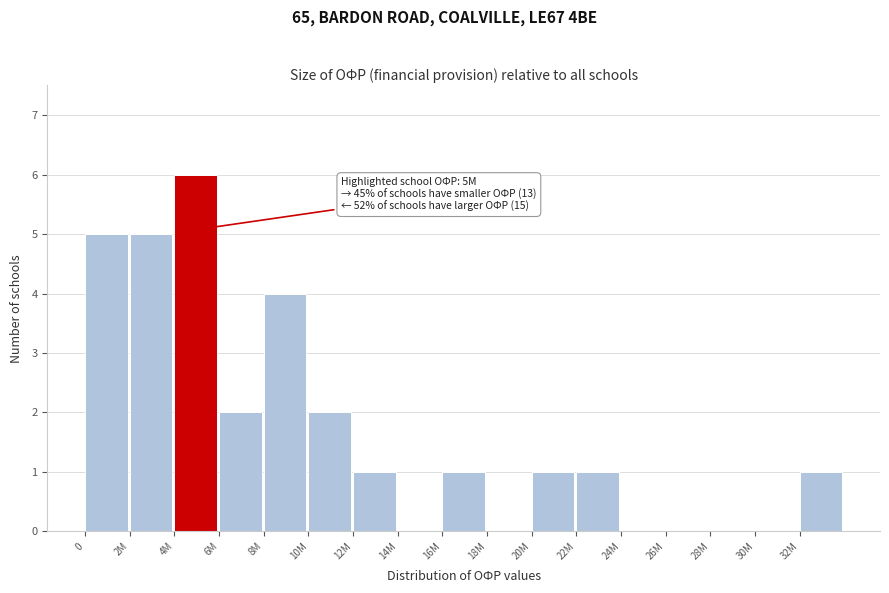

Which label corresponds to the largest value in the chart?

4M